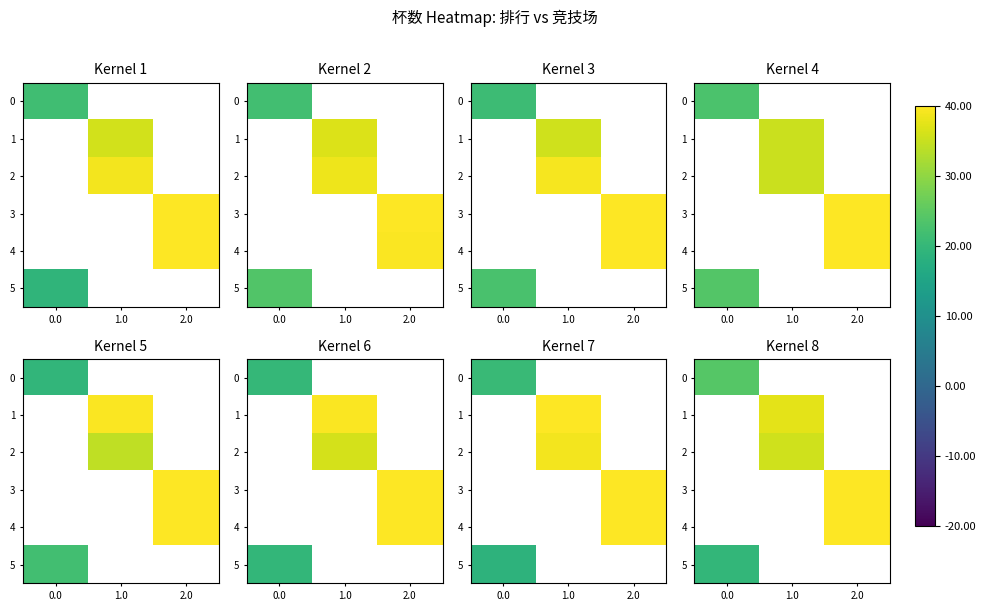

At how many categories does at least one series exceed 3084?

2